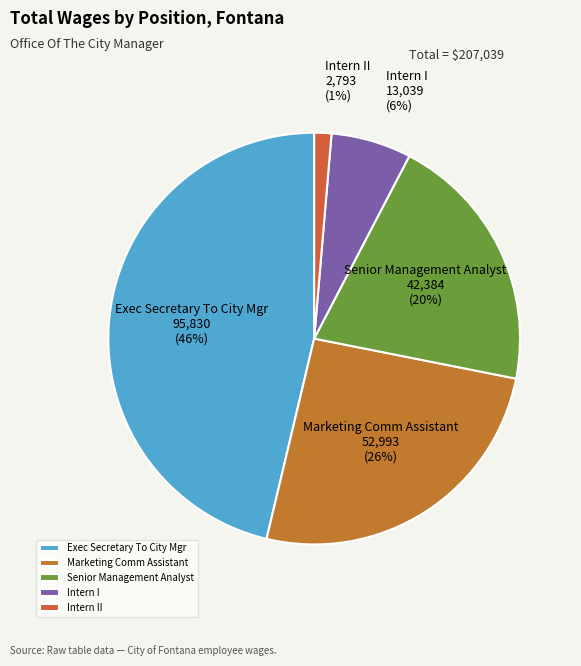

To the nearest percent, what is the difference between the Senior Management Analyst and Intern II slice percentages?

19%